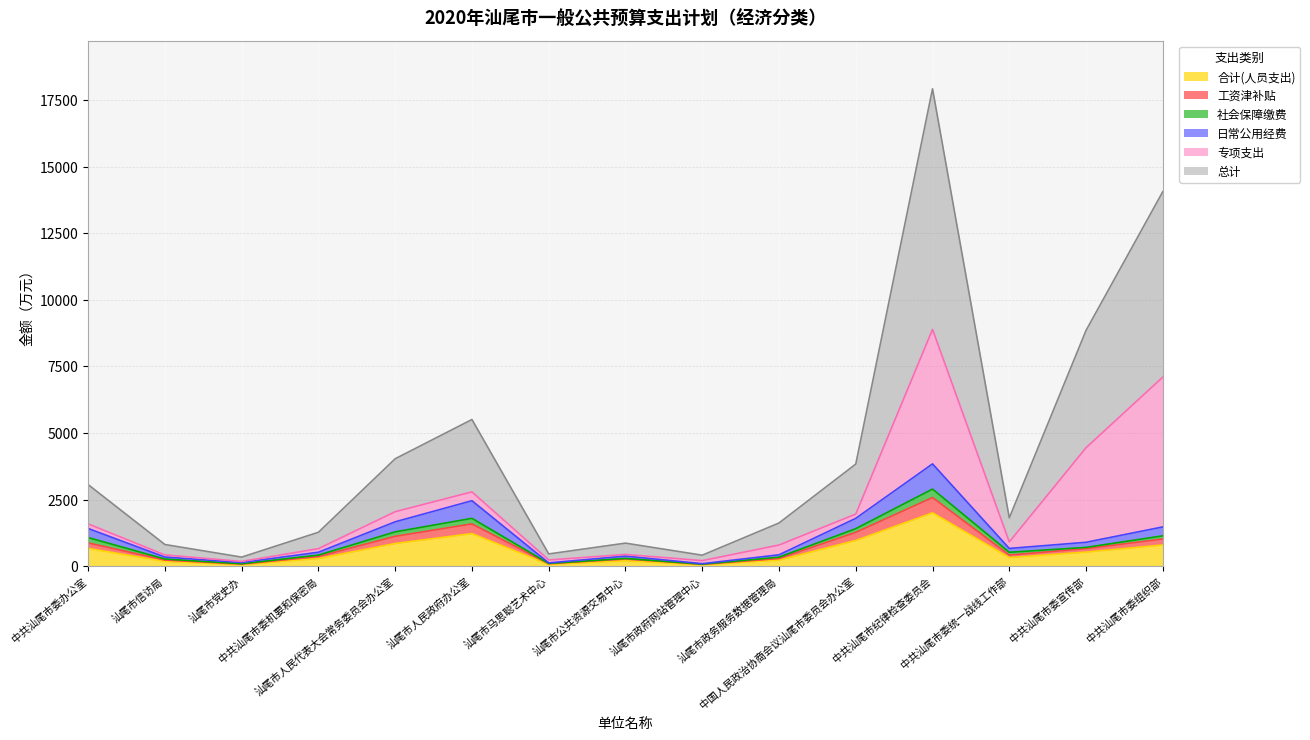

True or false: 总计 and 工资津补贴 cross at least once.

False